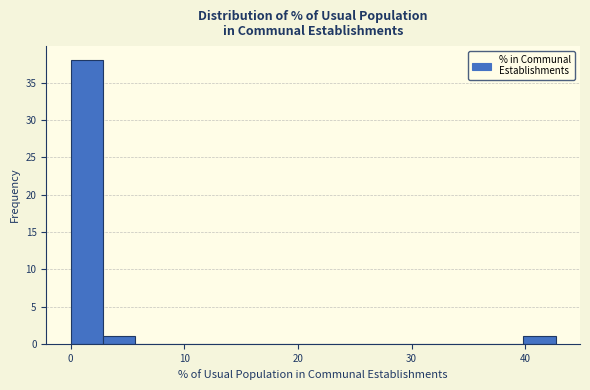

Around what value on the x-axis is the tallest bar? Give the approximate position of its centre, as read against the axis.

1